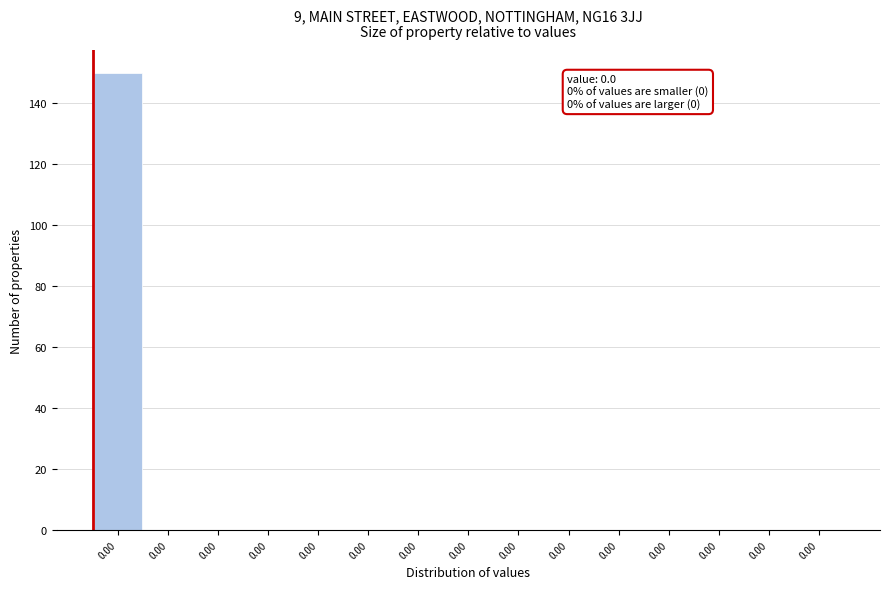

How many data points does each series have?

15